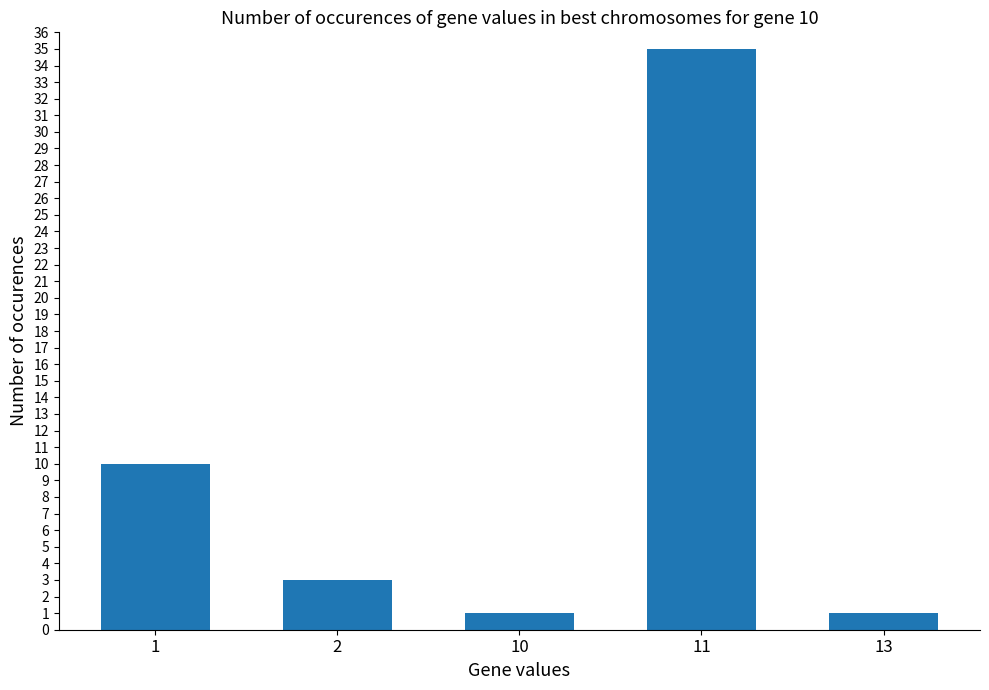

What is the value of the 4th bar from the left?

35